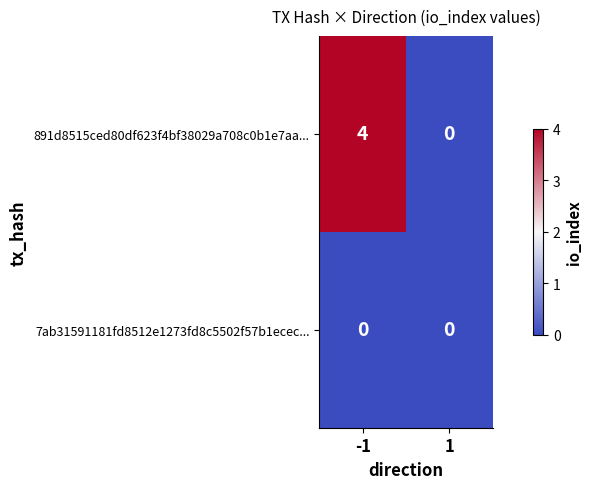

What value does the 891d8515ced80df623f4bf38029a708c0b1e7aa... series have at -1?

4